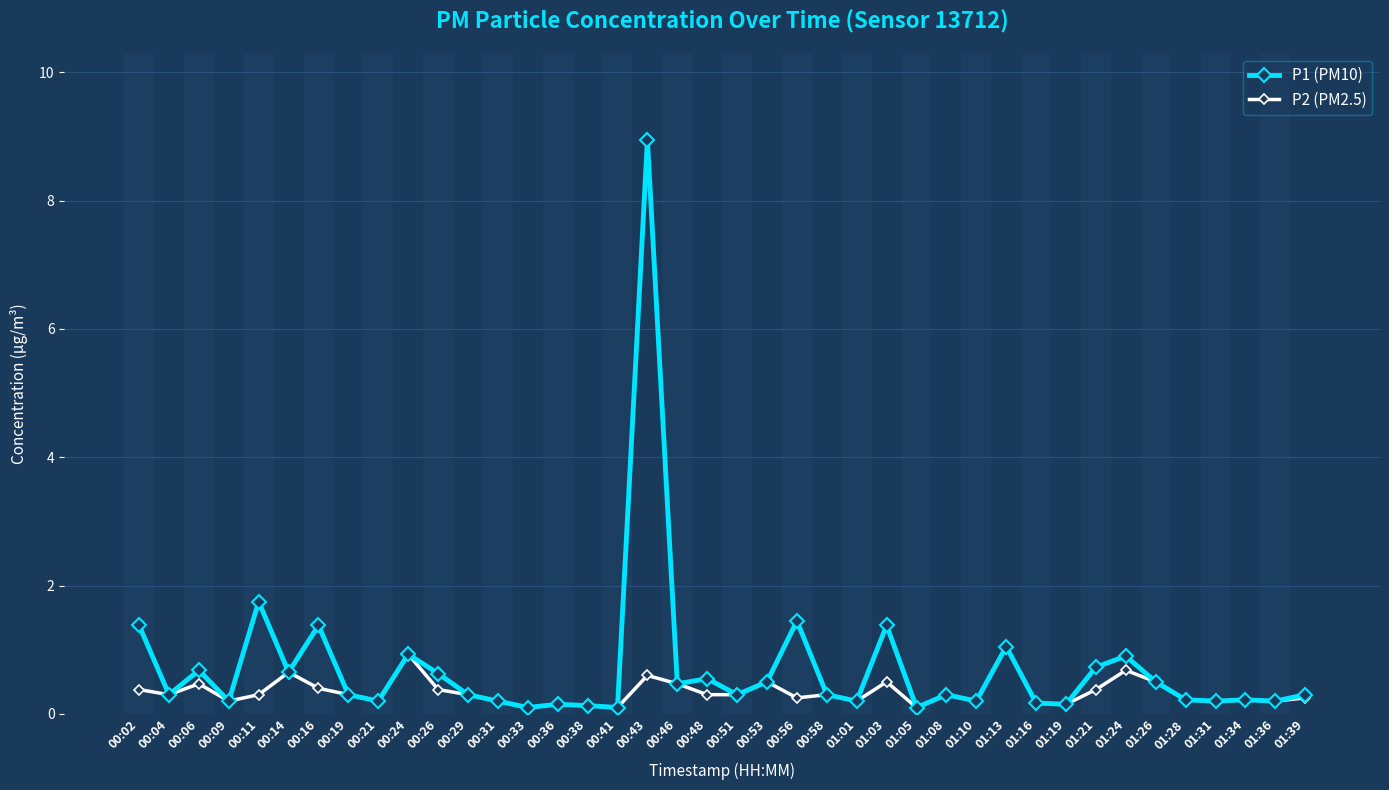

What are all the series names shown in the legend?

P1 (PM10), P2 (PM2.5)